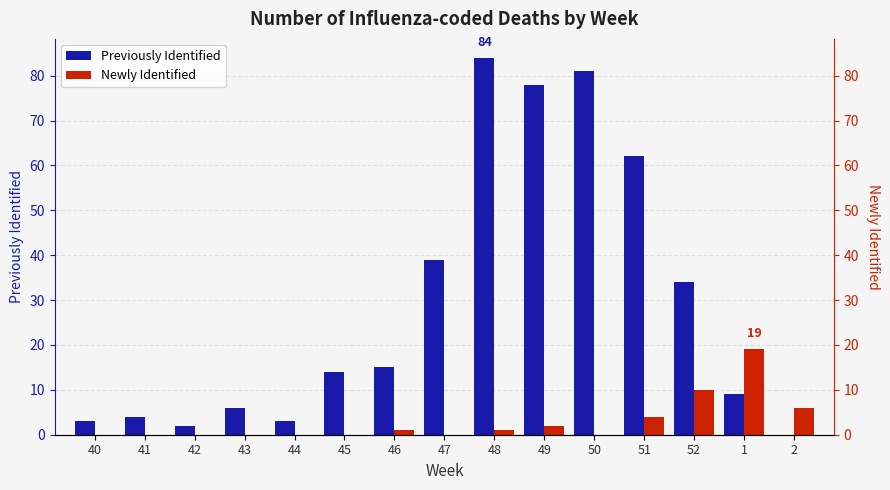

At which label does Newly Identified reach its peak?

1